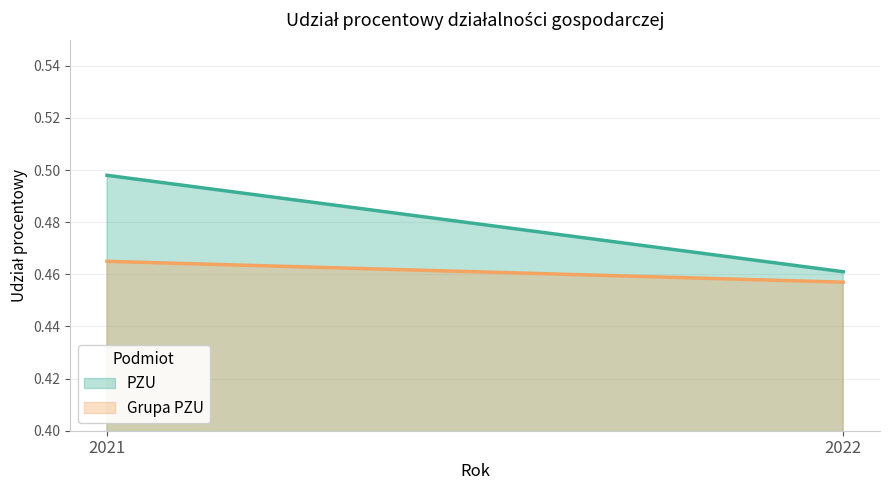

Reading right to left, list all the values displayed in this chart.

PZU: 0.5	0.5
Grupa PZU: 0.5	0.5